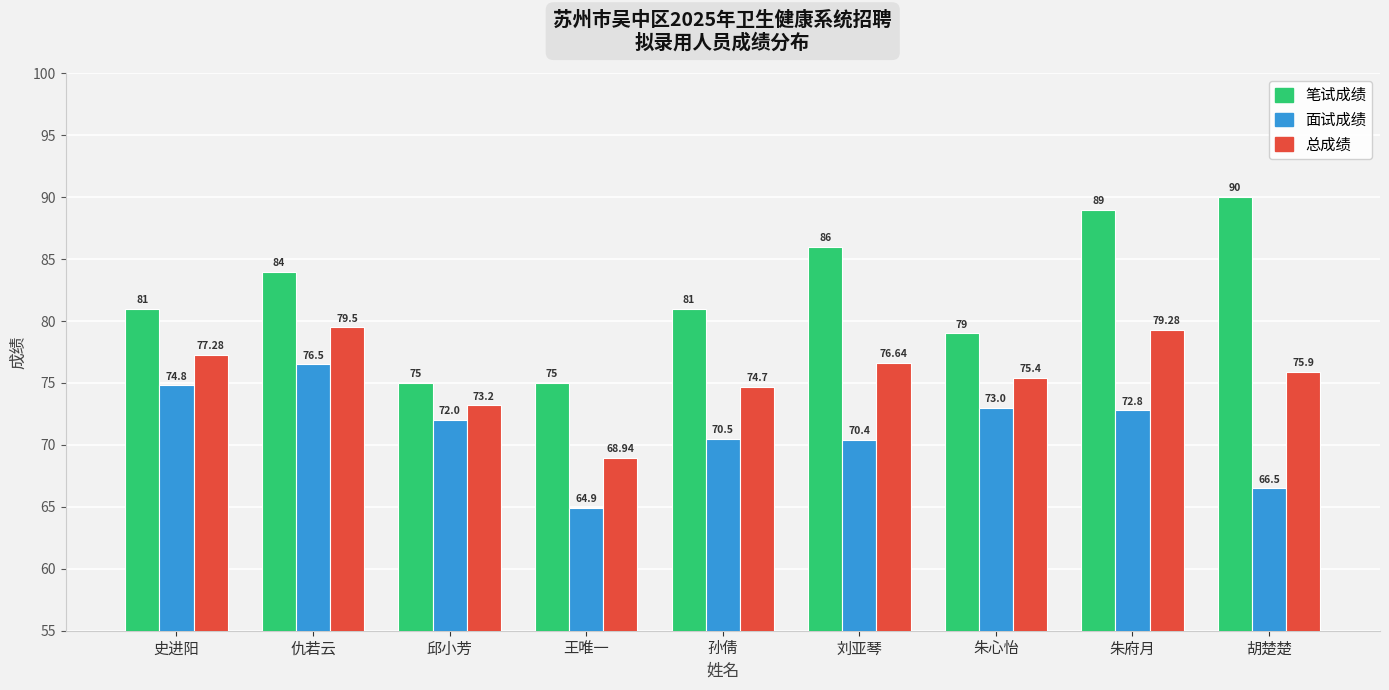

Rank the categories by 面试成绩 value from lowest to highest.

王唯一, 胡楚楚, 刘亚琴, 孙倩, 邱小芳, 朱府月, 朱心怡, 史进阳, 仇若云